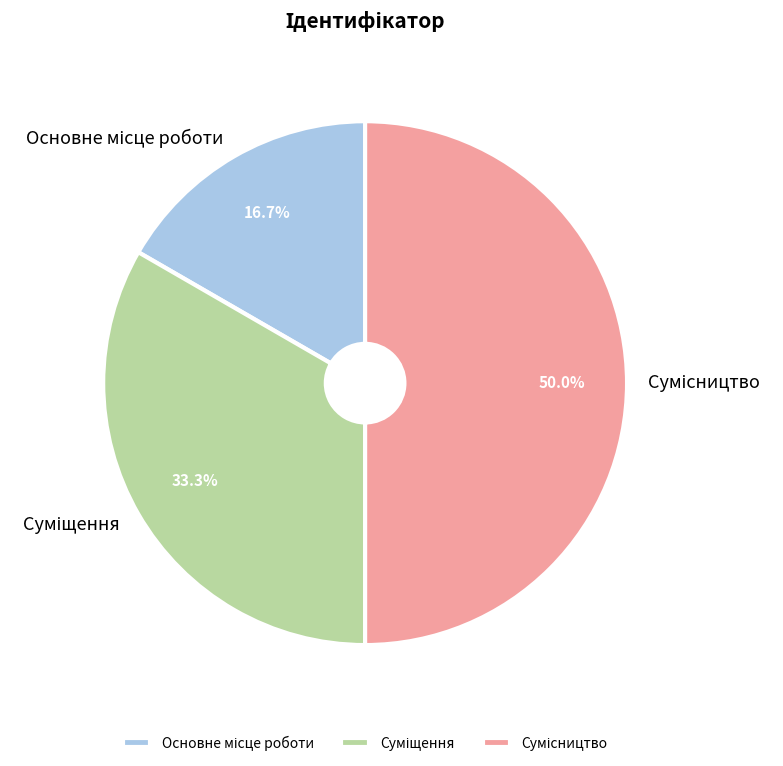

Does Основне місце роботи account for over 50% of the chart?

No